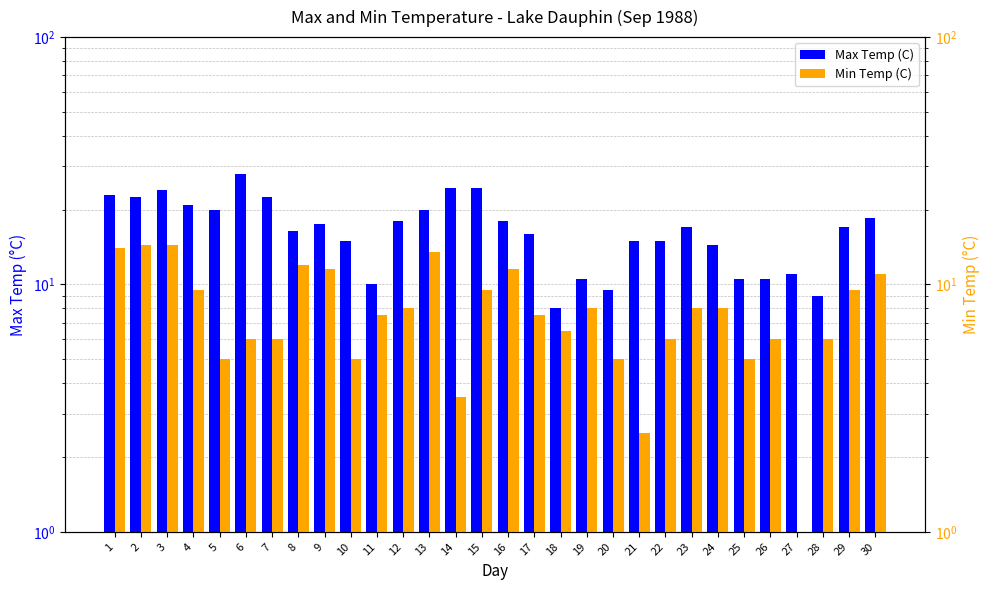

What is the minimum value shown in the chart?

1.0